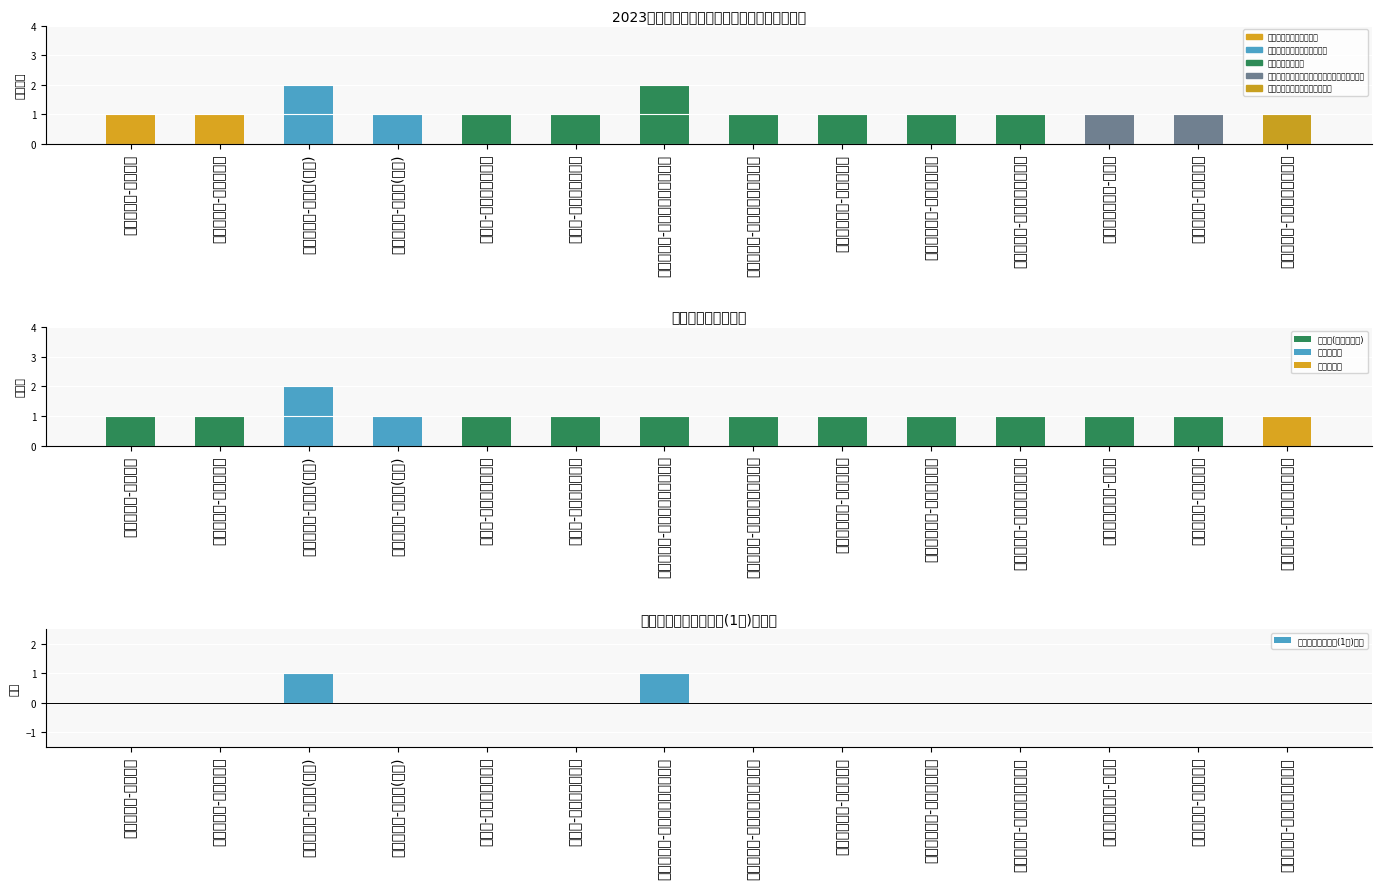

List the series in order of their peak value, highest first.

本科及以上, 研究生(硕士及以上), 大专及以上, 招聘人数超出基准(1人)差值